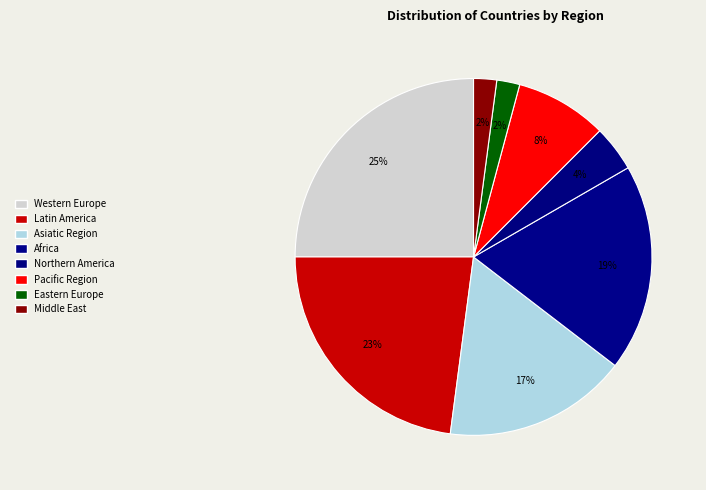

To the nearest percent, what is the difference between the Latin America and Middle East slice percentages?

21%